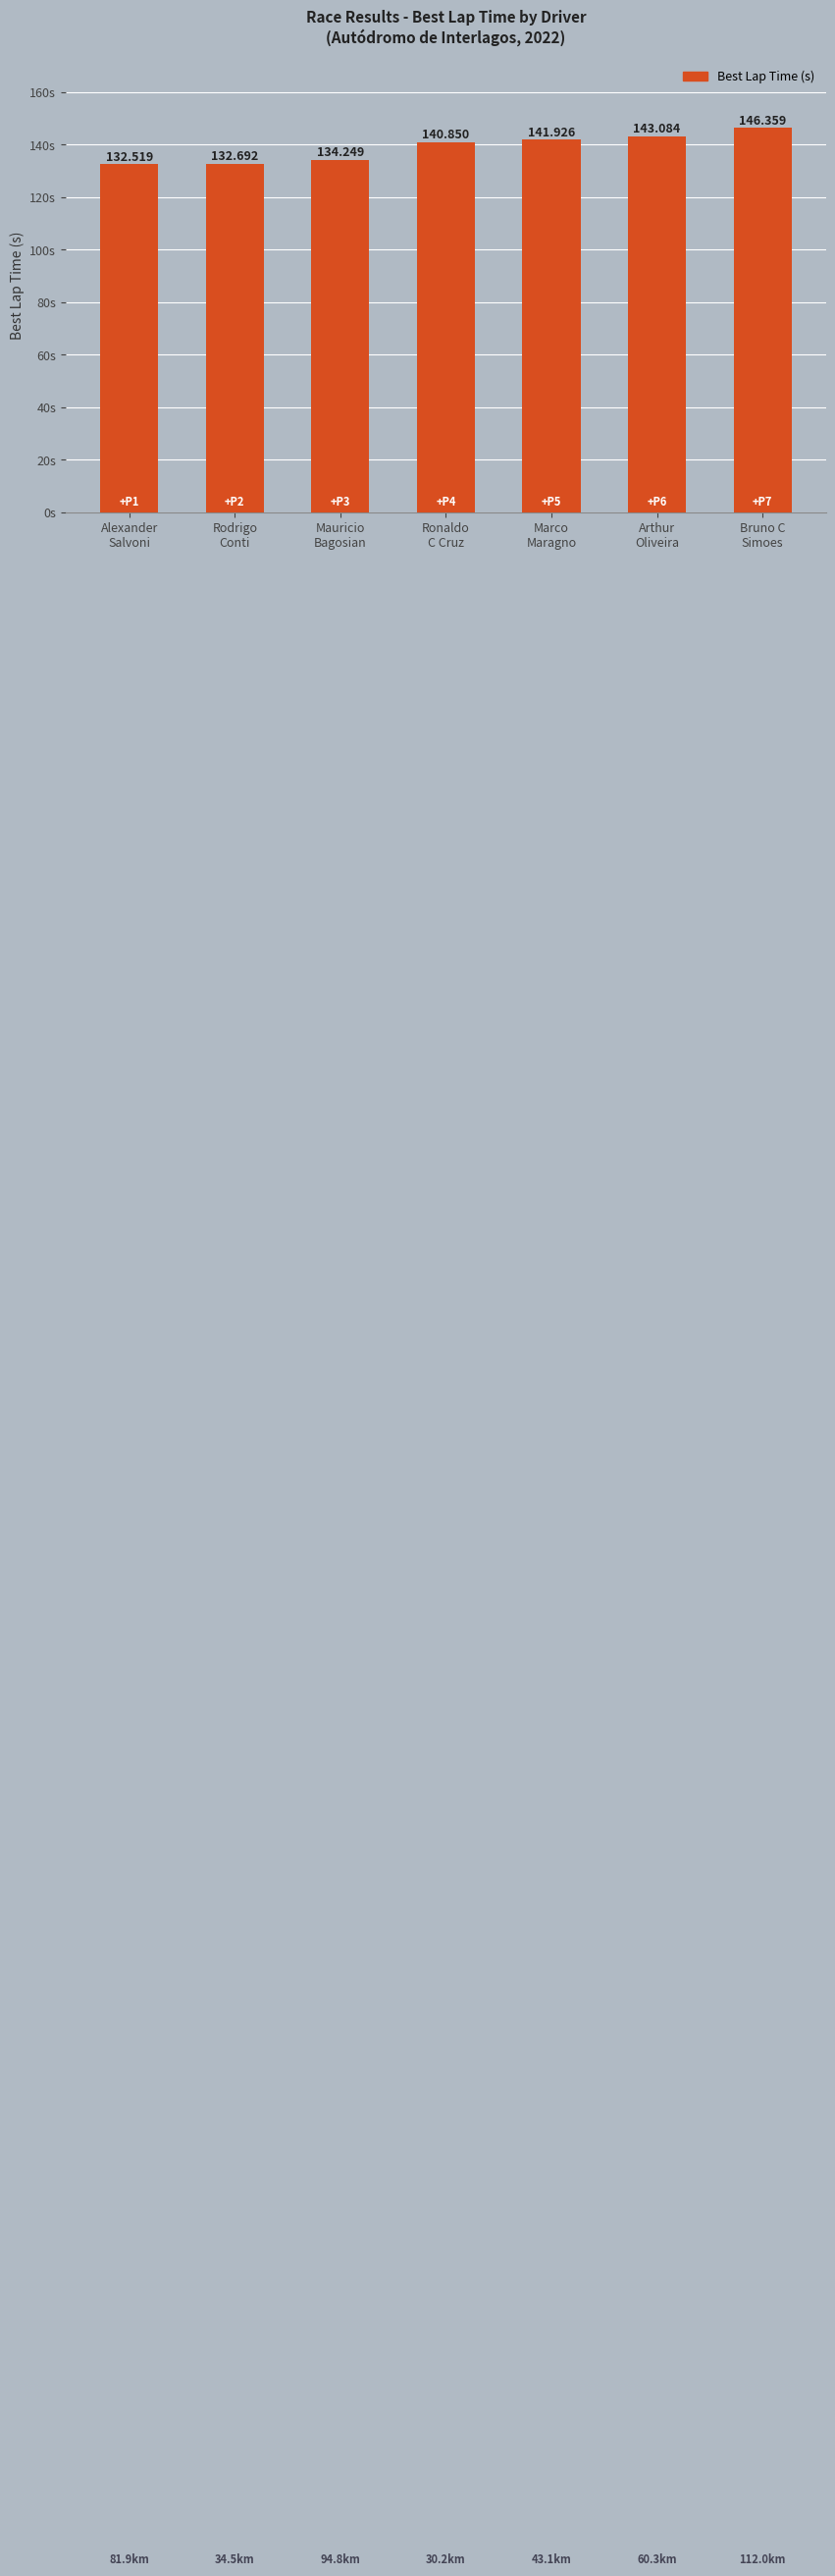

Rank the categories by value from lowest to highest.

Alexander
Salvoni, Rodrigo
Conti, Mauricio
Bagosian, Ronaldo
C Cruz, Marco
Maragno, Arthur
Oliveira, Bruno C
Simoes